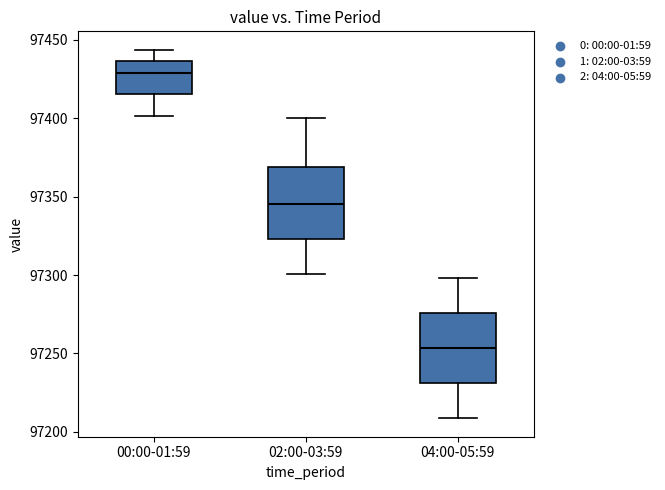

Reading left to right, transcribe this box plot: for each box, give where its median line is, the range the box spans, and where its two whiskers end, as read against the y-axis. The values are not printed on the chart, so give them approximately, as read against the axis.

00:00-01:59: median 97430, box 97415 to 97435, whiskers 97400 to 97445
02:00-03:59: median 97345, box 97325 to 97370, whiskers 97300 to 97400
04:00-05:59: median 97255, box 97230 to 97275, whiskers 97210 to 97300